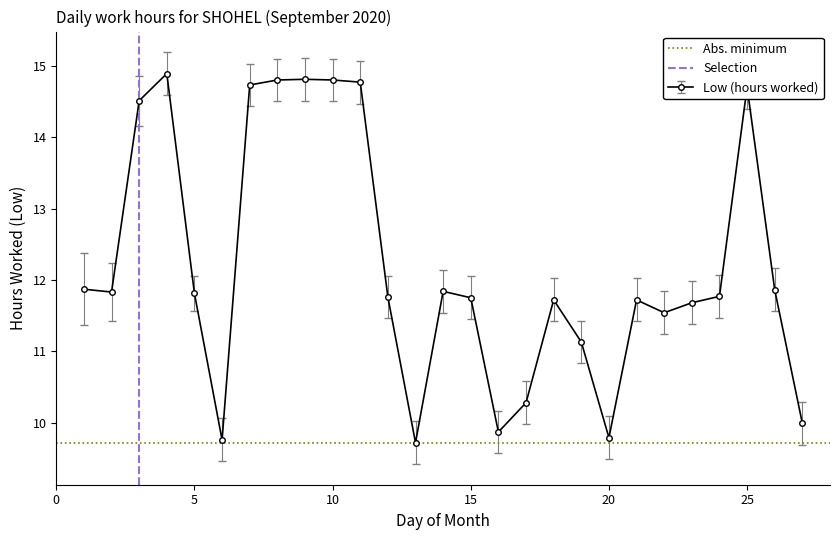

What is the minimum value for Low (hours worked)?

9.7